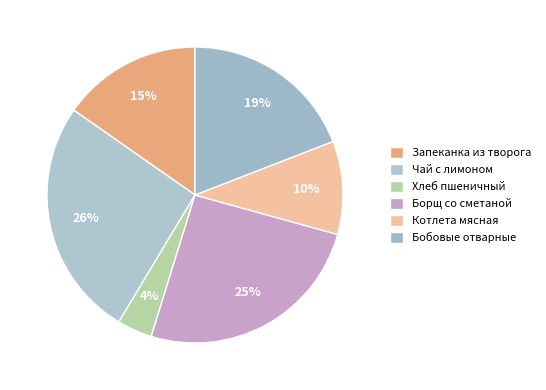

Count the number of slices in the pie.

6